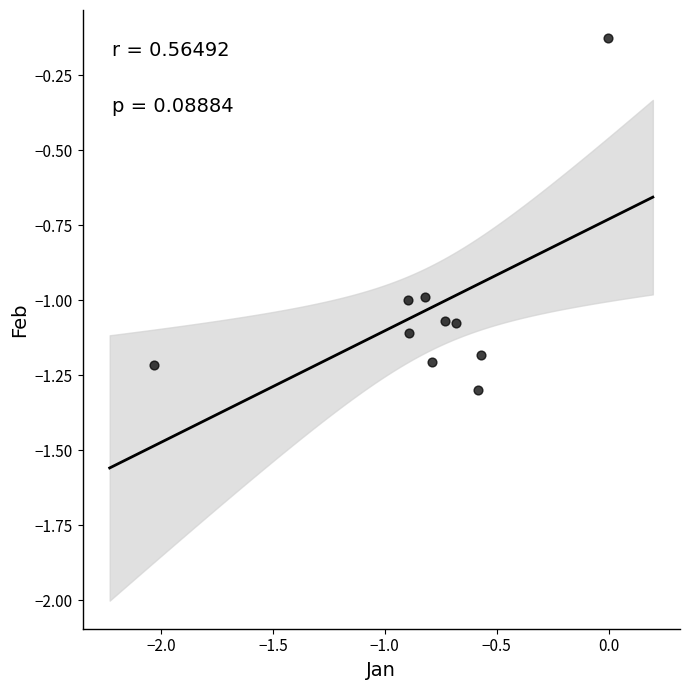

What is the range of Y values (max minus min)?

1.2